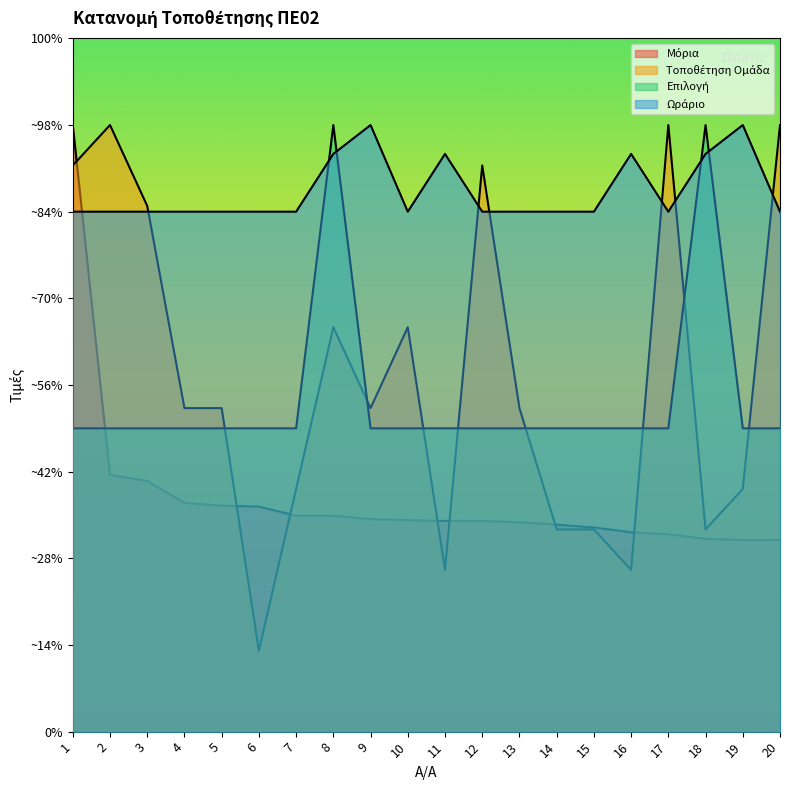

At 13, list the series in order from largest to smallest.

Ωράριο, Τοποθέτηση Ομάδα, Επιλογή, Μόρια